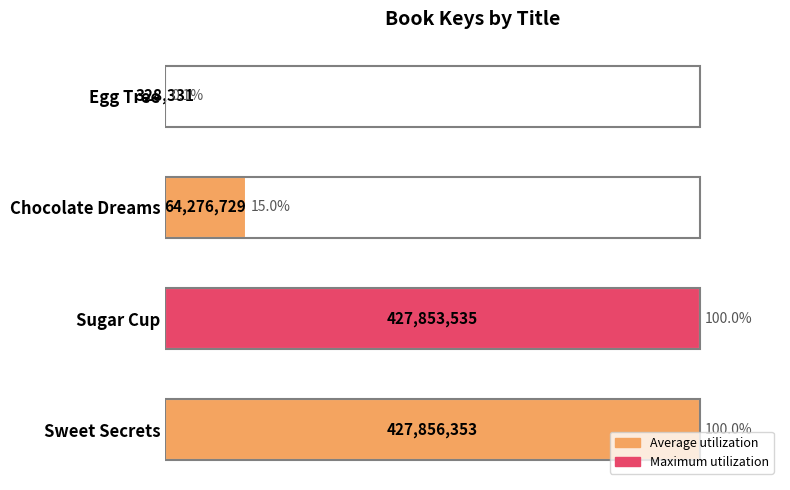

Between Egg Tree and Sugar Cup, which is larger?

Sugar Cup